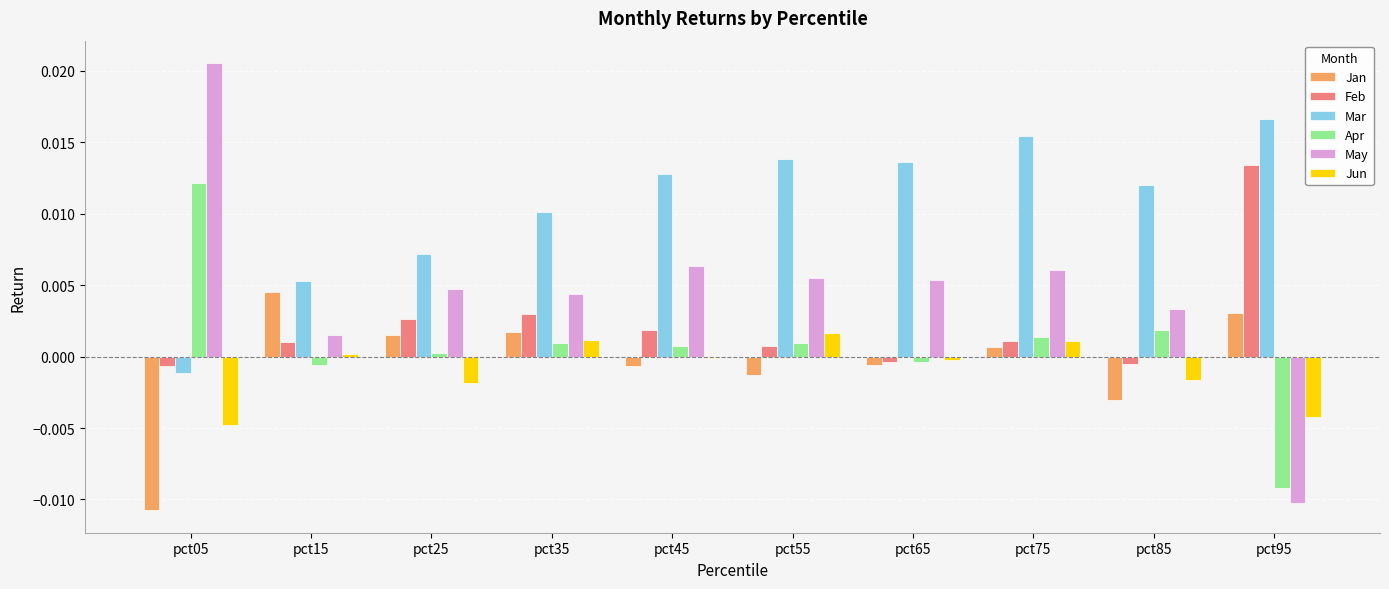

How many groups of bars are there?

10